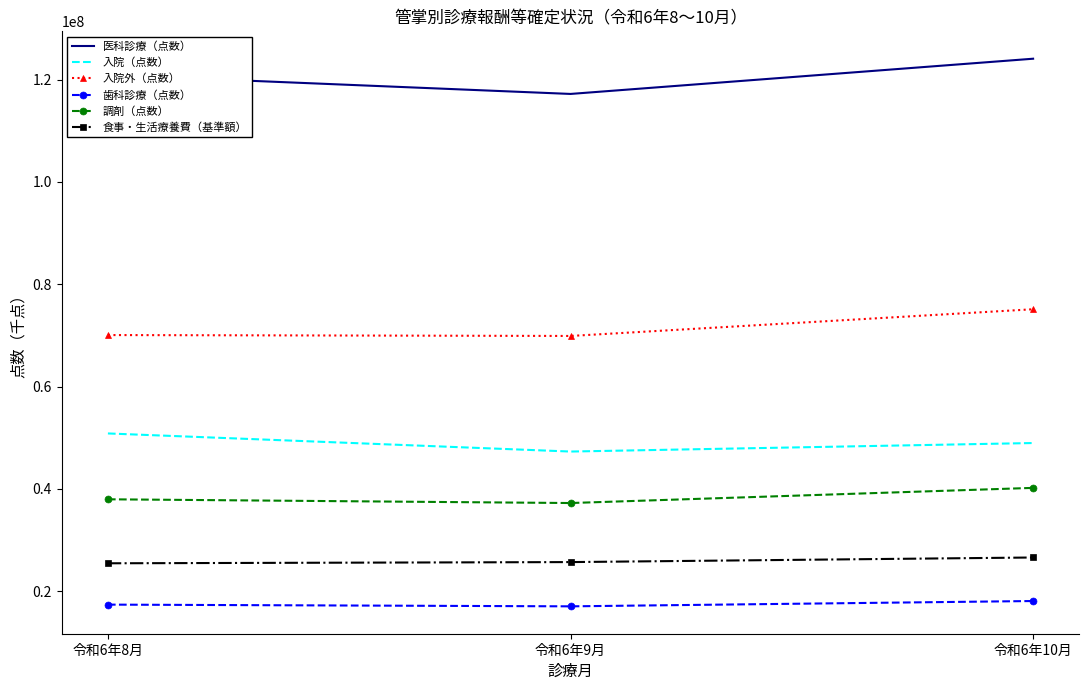

Is the value of 調剤（点数） at 令和6年10月 greater than the value of 食事・生活療養費（基準額） at 令和6年8月?

Yes